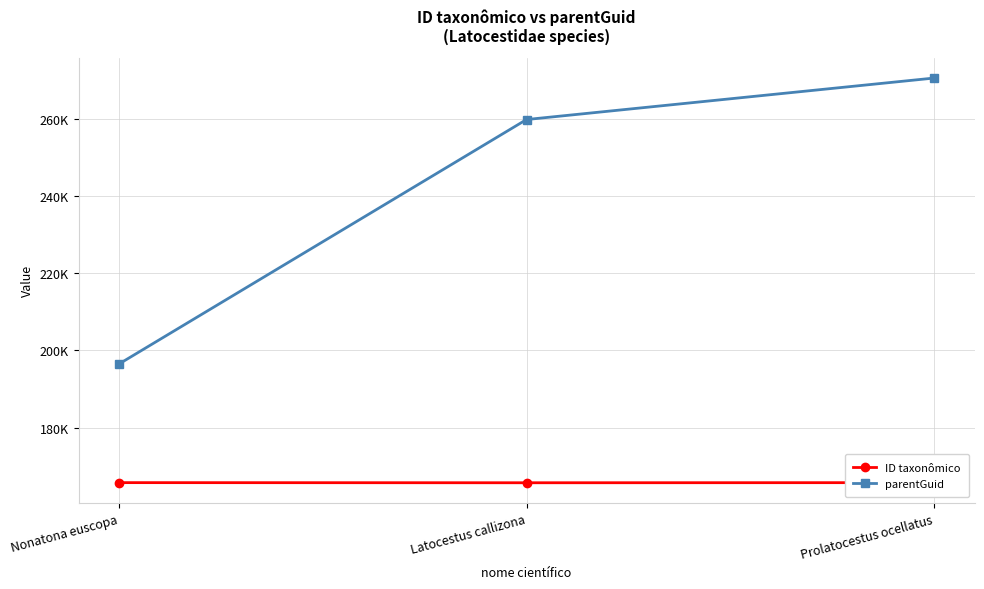

At which label is parentGuid closest to 233489?

Latocestus callizona